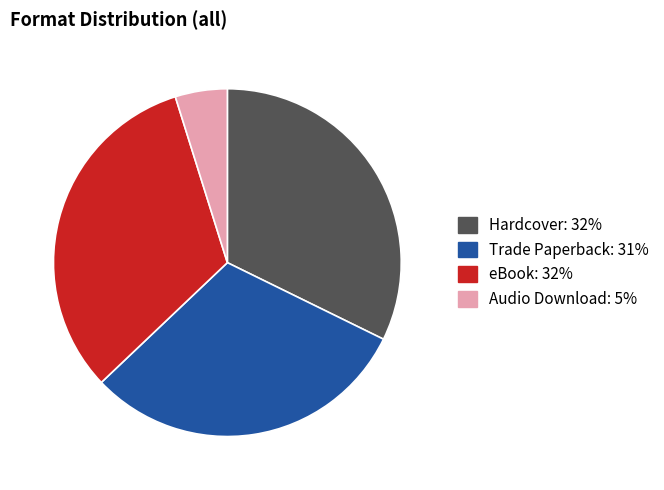

What is the smallest slice in the pie chart?

Audio Download